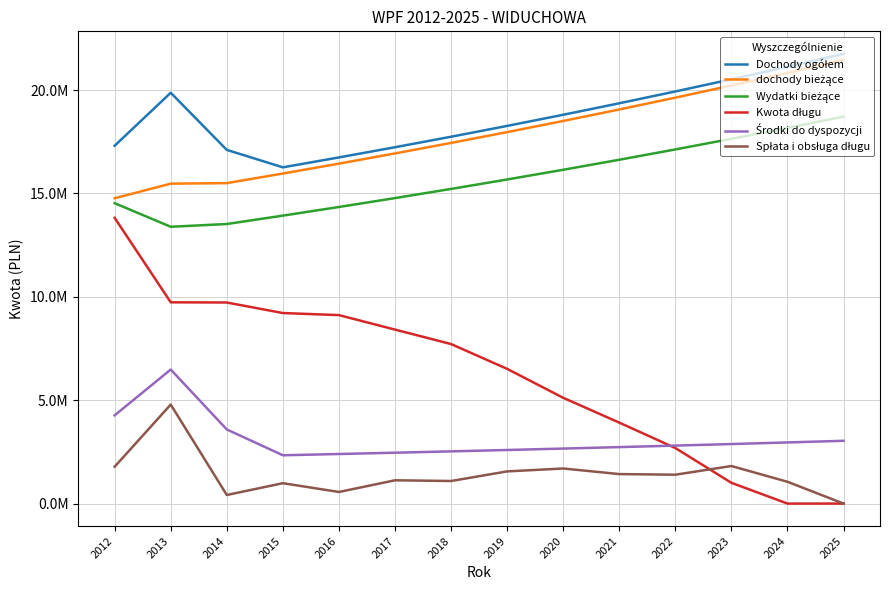

Which series changed the most between 2013 and 2016?

Spłata i obsługa długu